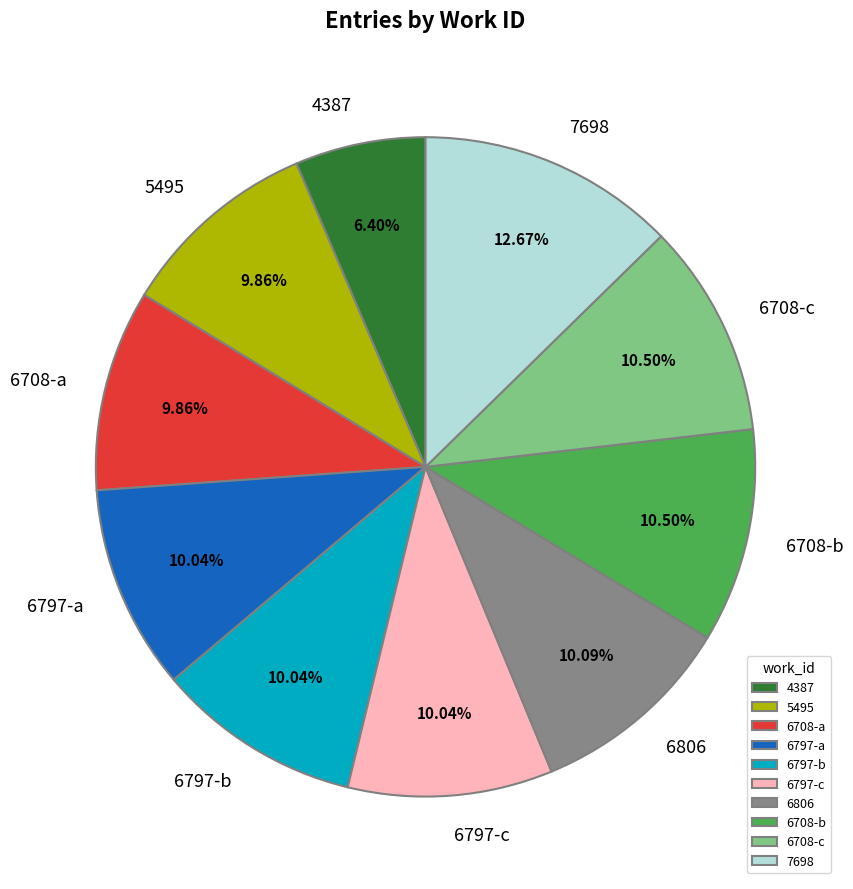

Is there any slice that represents more than half of the pie?

No